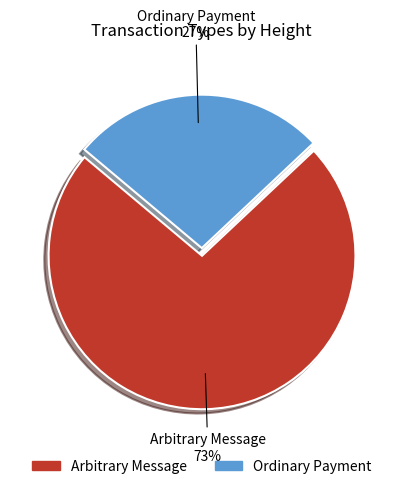

To the nearest percent, what is the difference between the largest and smallest slice percentages?

46%